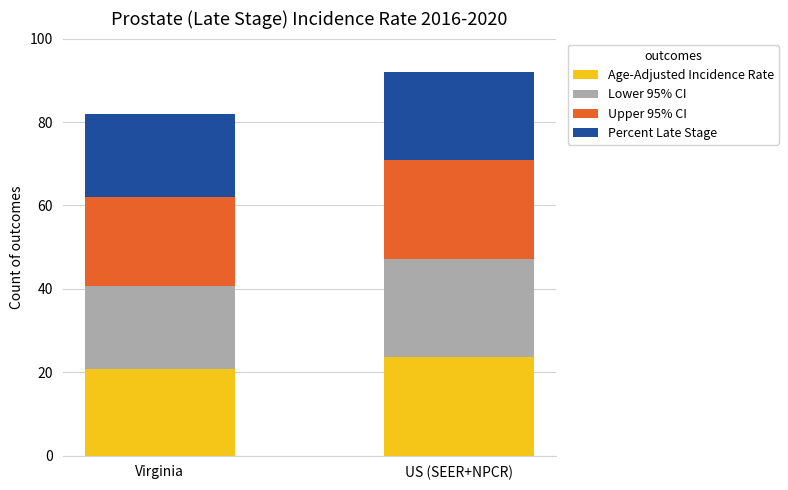

At which label does Age-Adjusted Incidence Rate reach its minimum?

Virginia